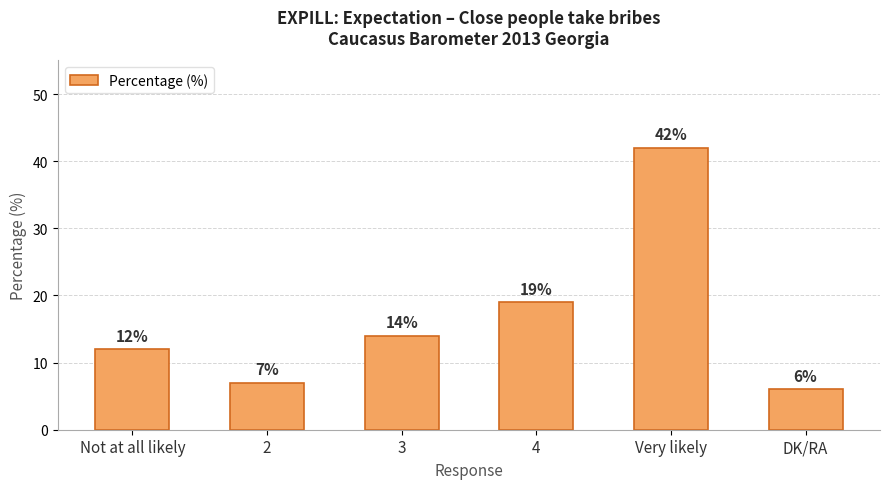

List the labels in order of value, largest first.

Very likely, 4, 3, Not at all likely, 2, DK/RA